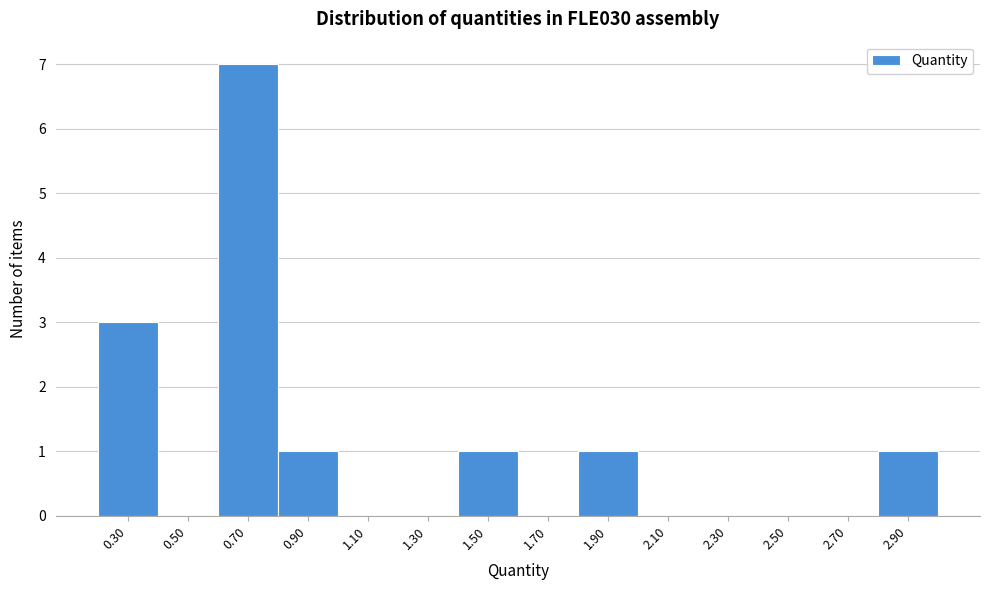

Reading left to right, transcribe all the data shown in this chart.

0.30=3	0.50=0	0.70=7	0.90=1	1.10=0	1.30=0	1.50=1	1.70=0	1.90=1	2.10=0	2.30=0	2.50=0	2.70=0	2.90=1